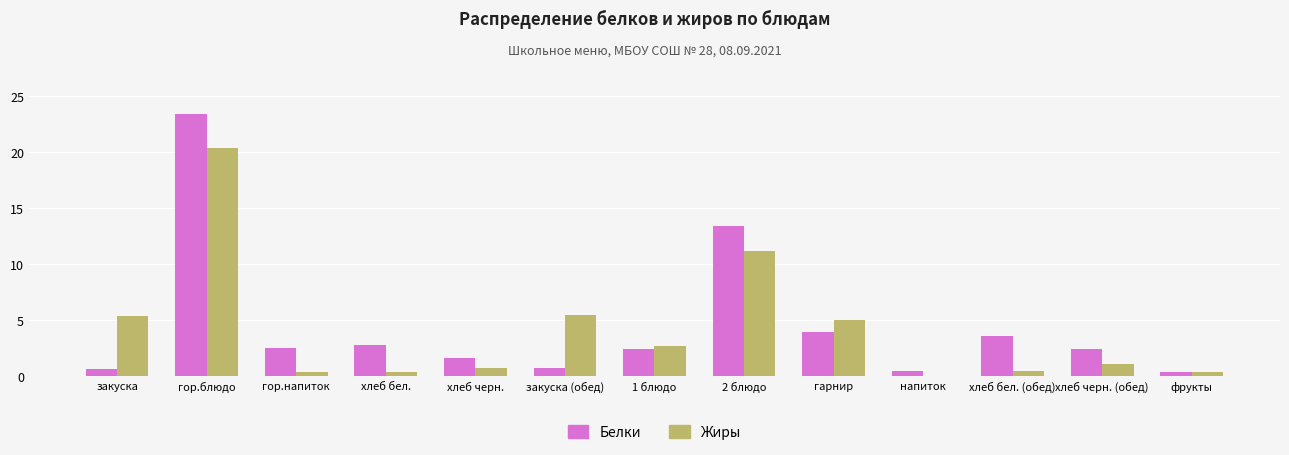

What are all the series names shown in the legend?

Белки, Жиры